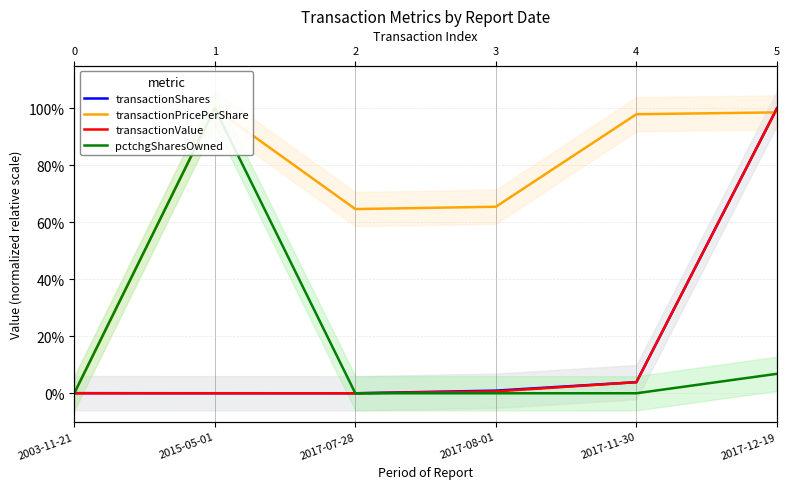

True or false: pctchgSharesOwned has a value of 0.1 at 2017-12-19.

True